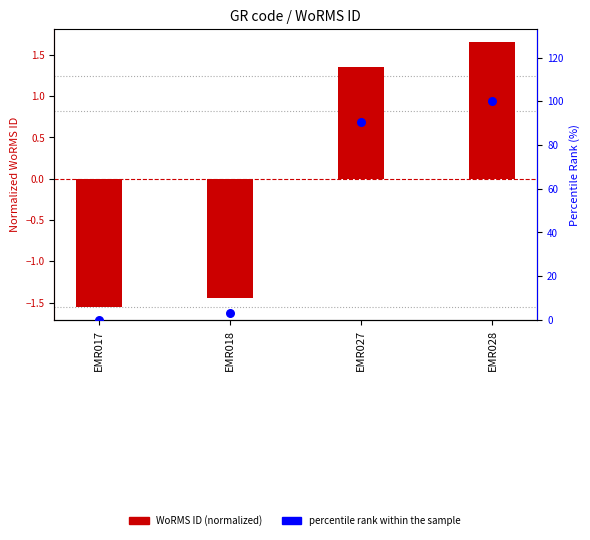

Which series contains the lowest Y value?

WoRMS ID (normalized)